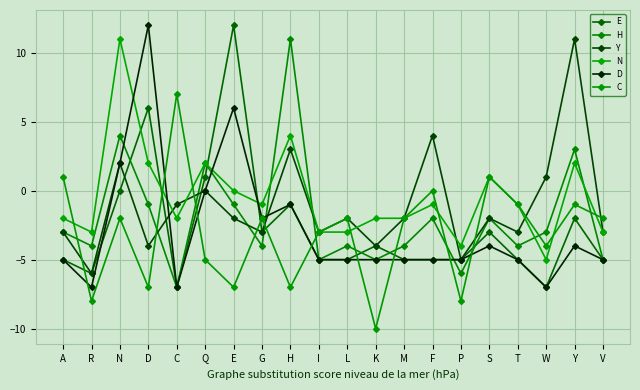

How many intersections are there between D and Y?

2